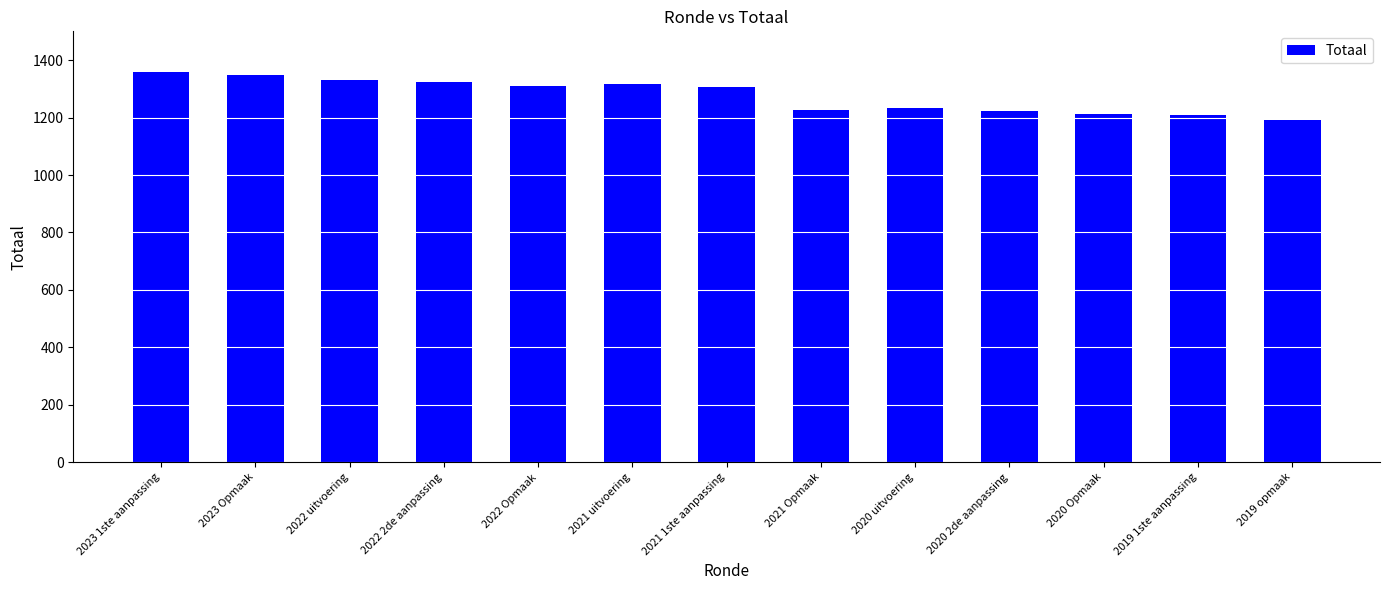

Is it true that the value at 2021 uitvoering is 1316?

True